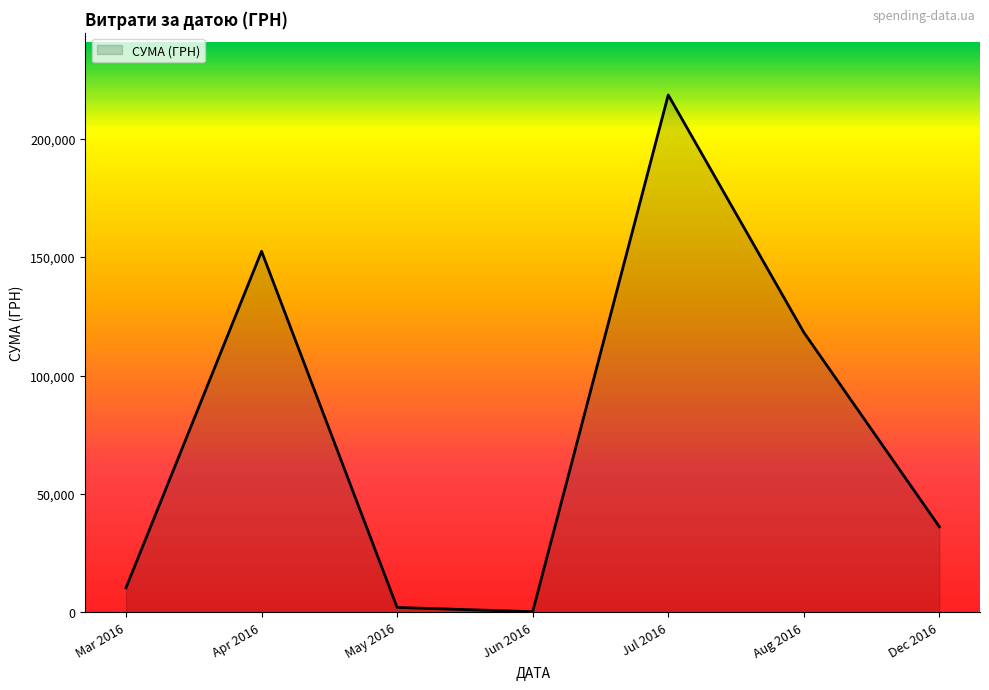

Does the chart display data point markers on the line(s)?

No